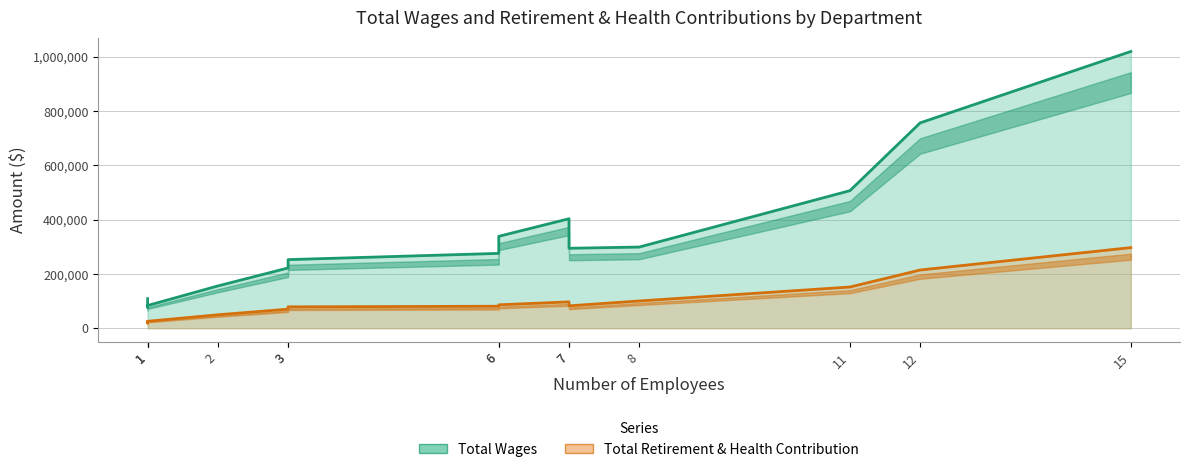

How many lines are shown in the chart?

2